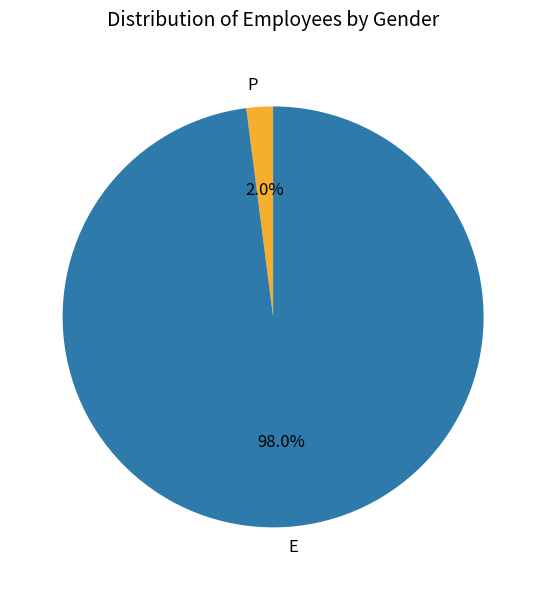

Count the number of slices in the pie.

2